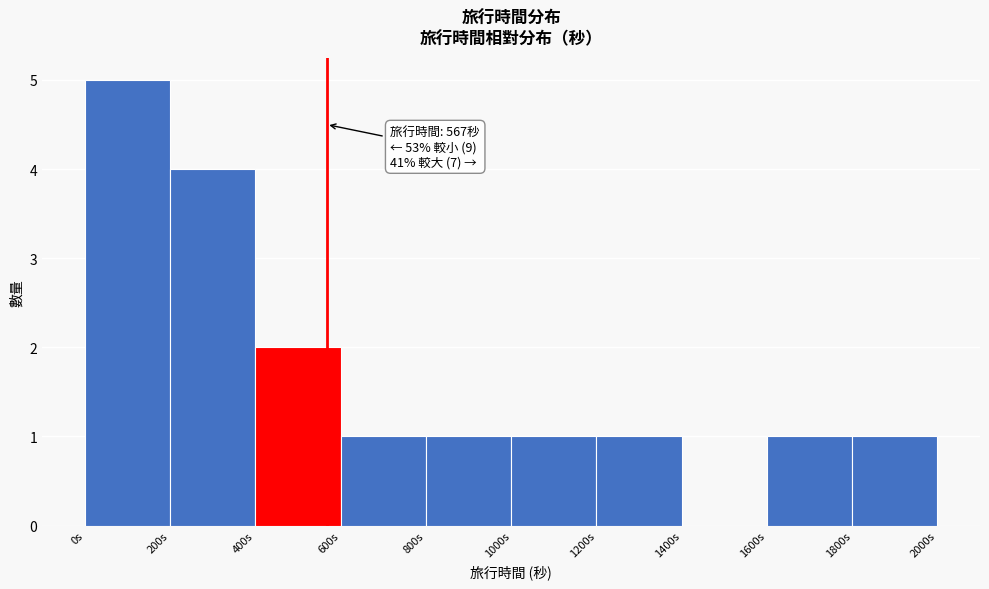

Which range on the x-axis has the tallest bar?

0 to 200